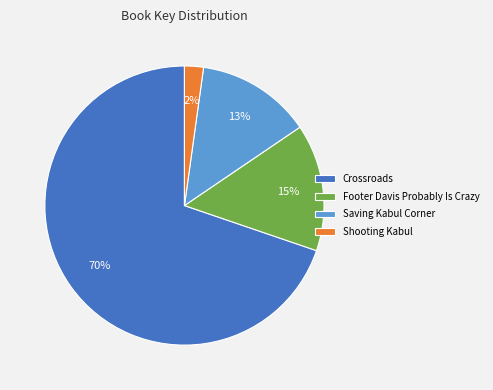

Between Saving Kabul Corner and Footer Davis Probably Is Crazy, which is larger?

Footer Davis Probably Is Crazy